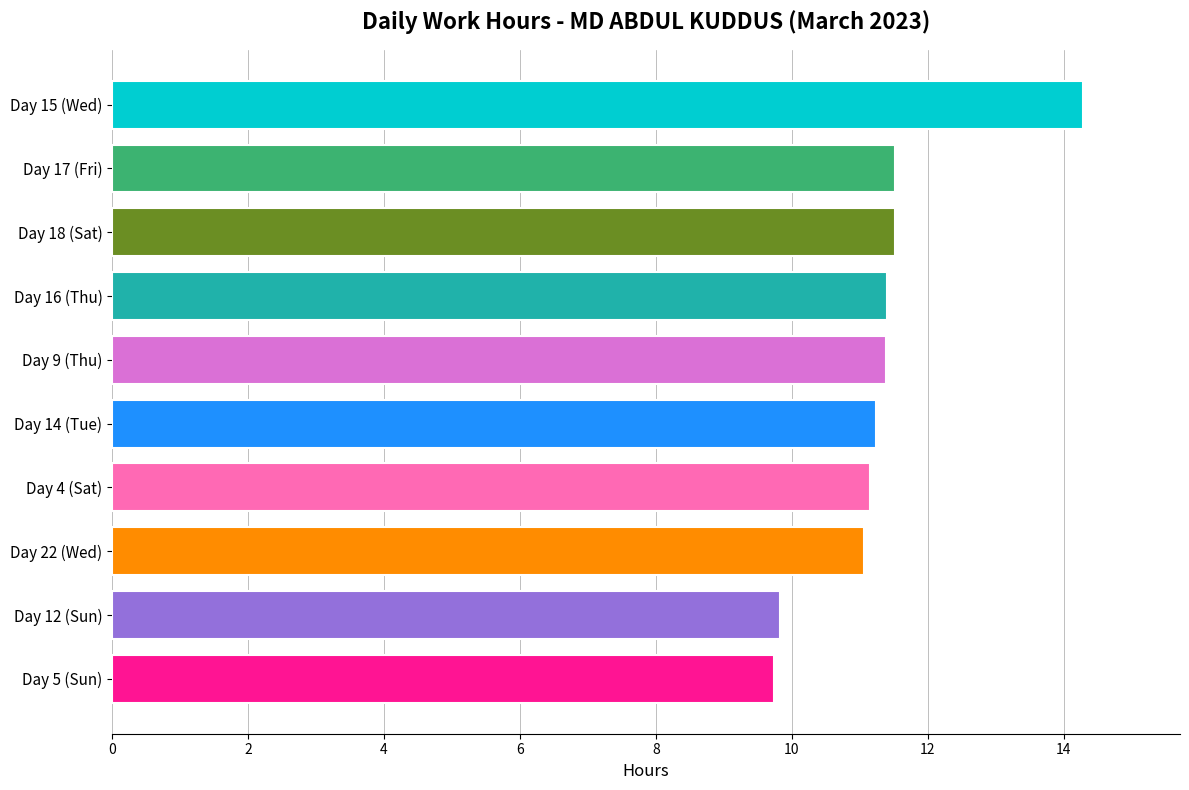

What is the approximate value at Day 22 (Wed)?

11.1